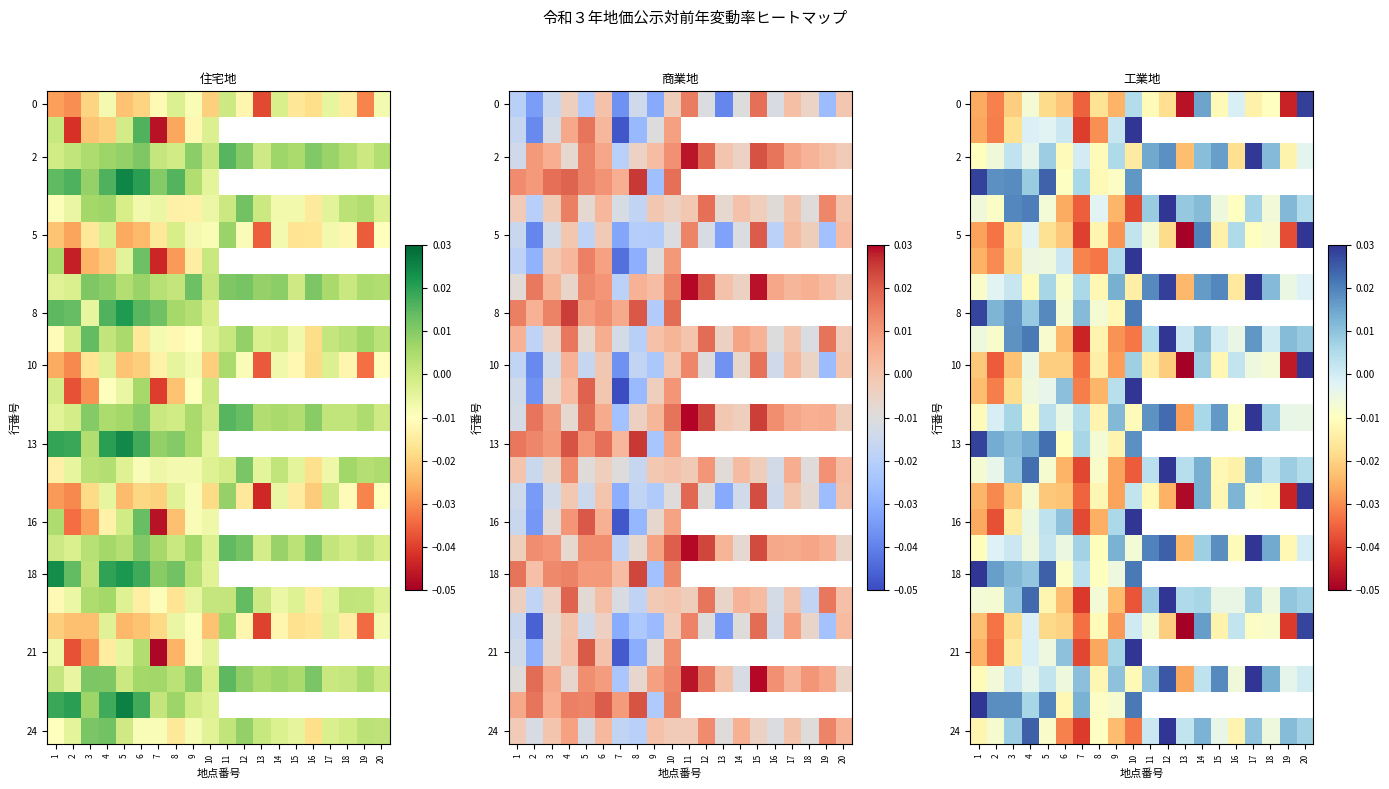

At which category is the sum across all series the highest?

4